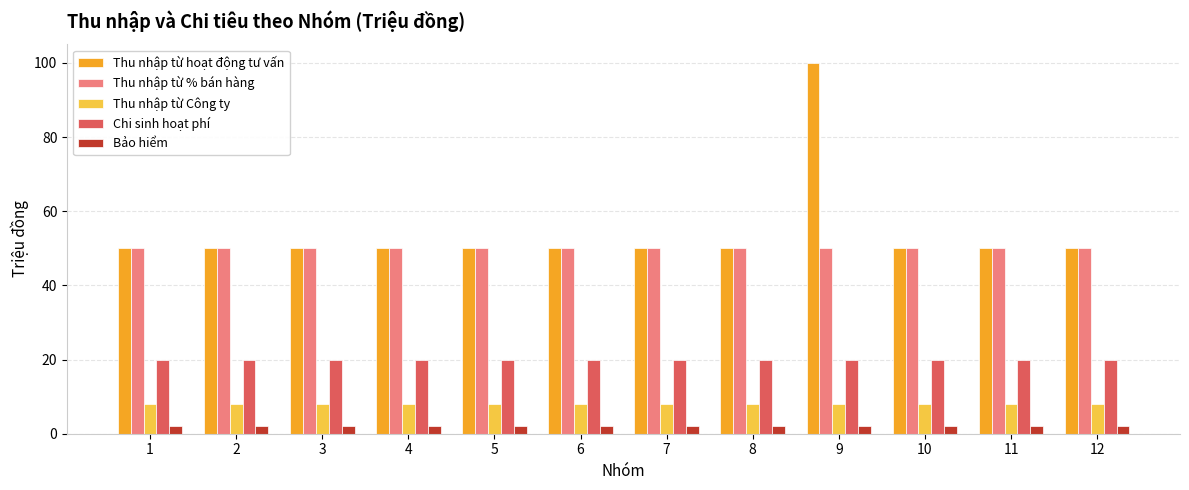

Which series has the widest spread of values?

Thu nhập từ hoạt động tư vấn